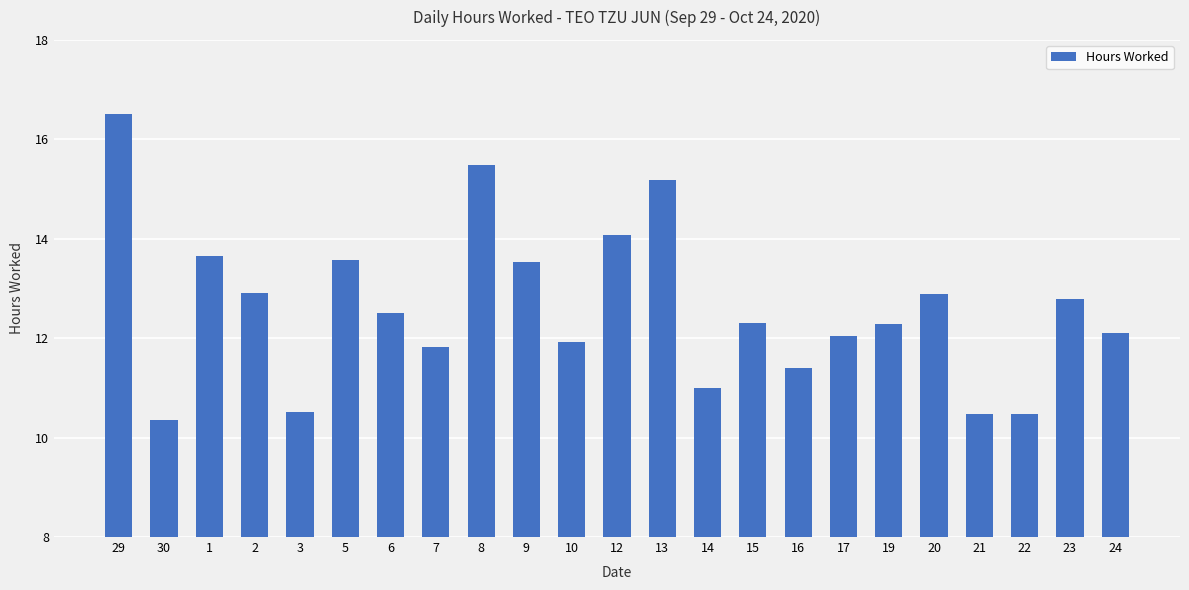

Does the chart contain stacked bars?

No